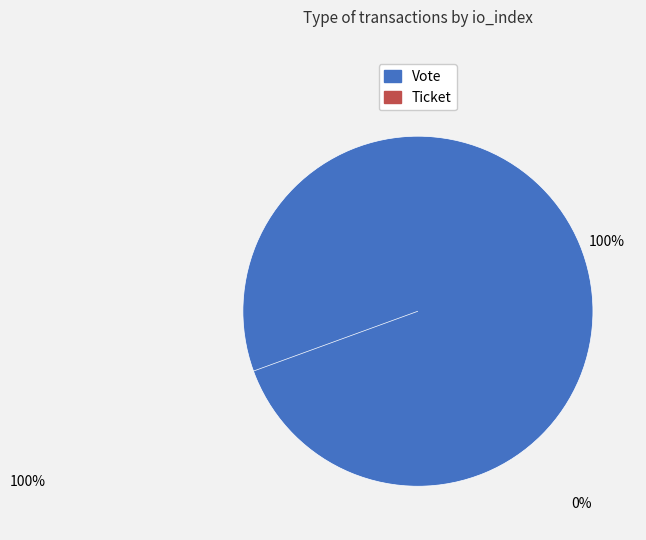

True or false: Ticket accounts for 0% of the total.

True